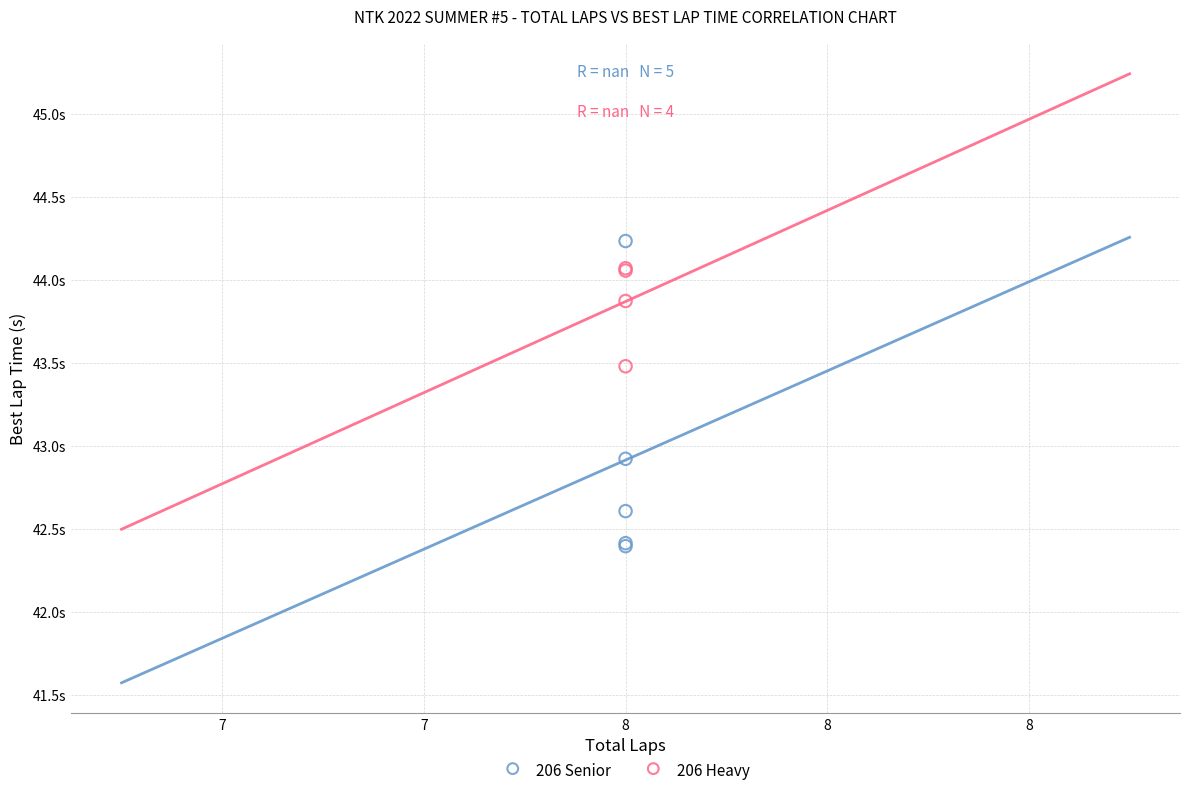

What are all the series names shown in the legend?

206 Senior, 206 Heavy